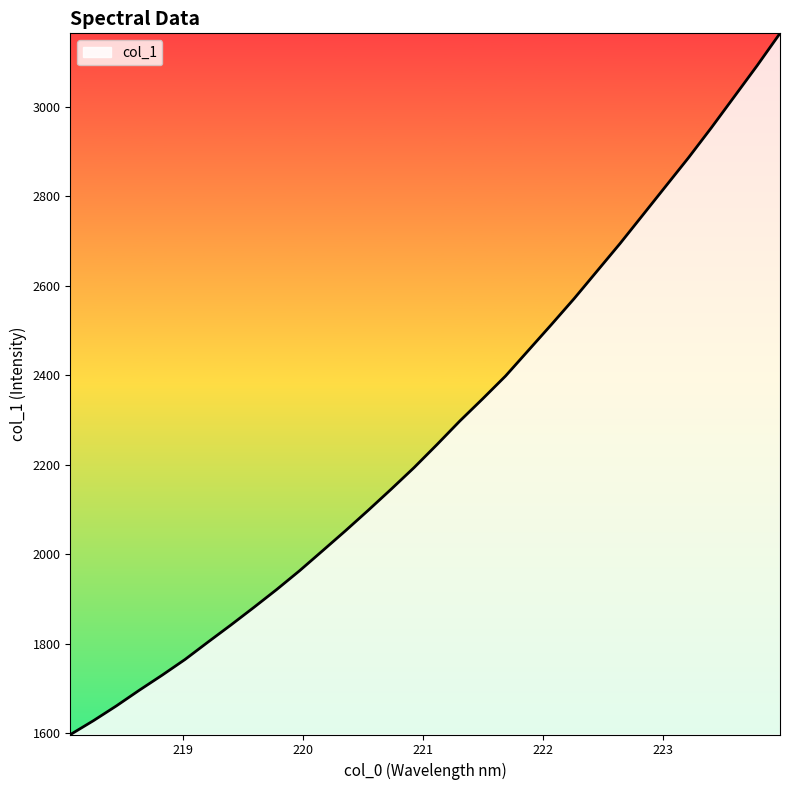

What is the minimum value shown in the chart?

1597.4